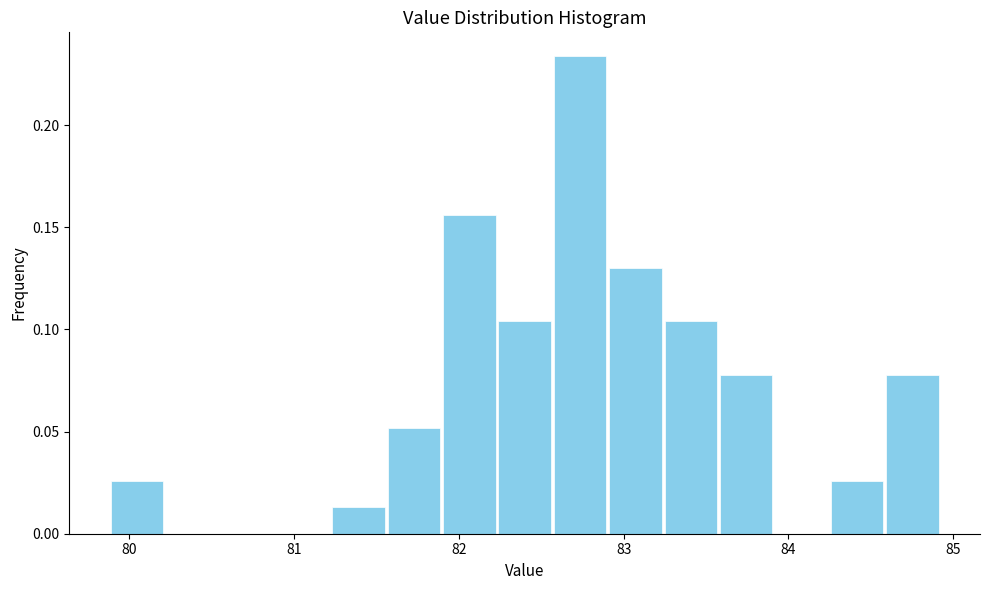

Read against the x-axis, roughly where is the centre of the tallest bar?

82.7